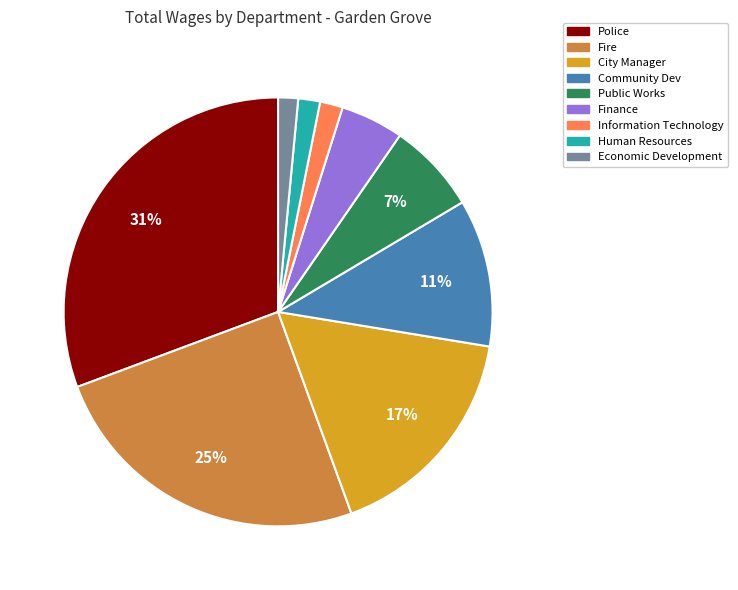

To the nearest percent, what portion does Information Technology represent?

2%